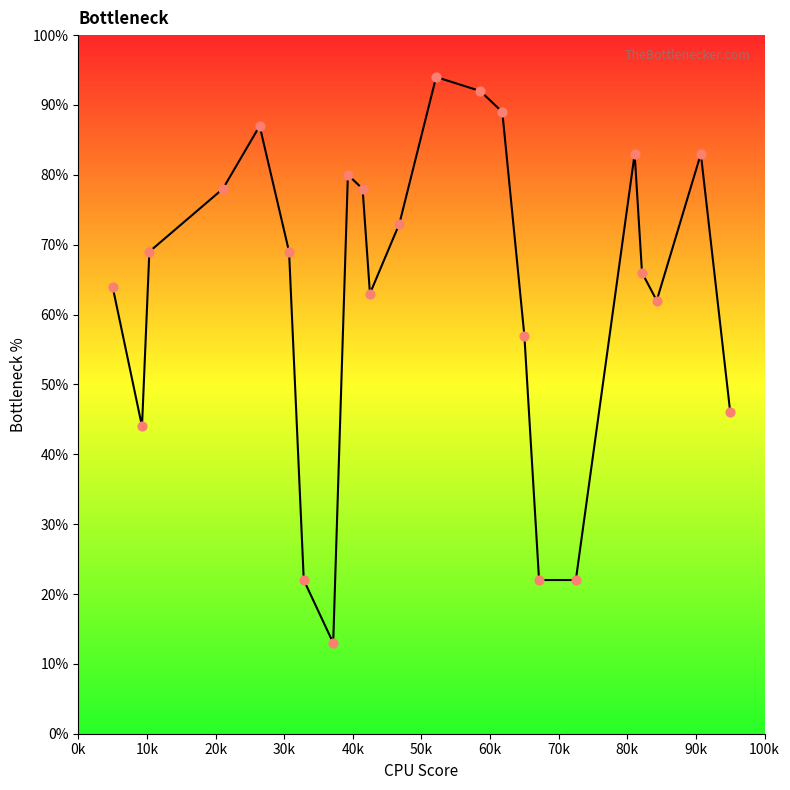

What is the smallest value displayed?

13